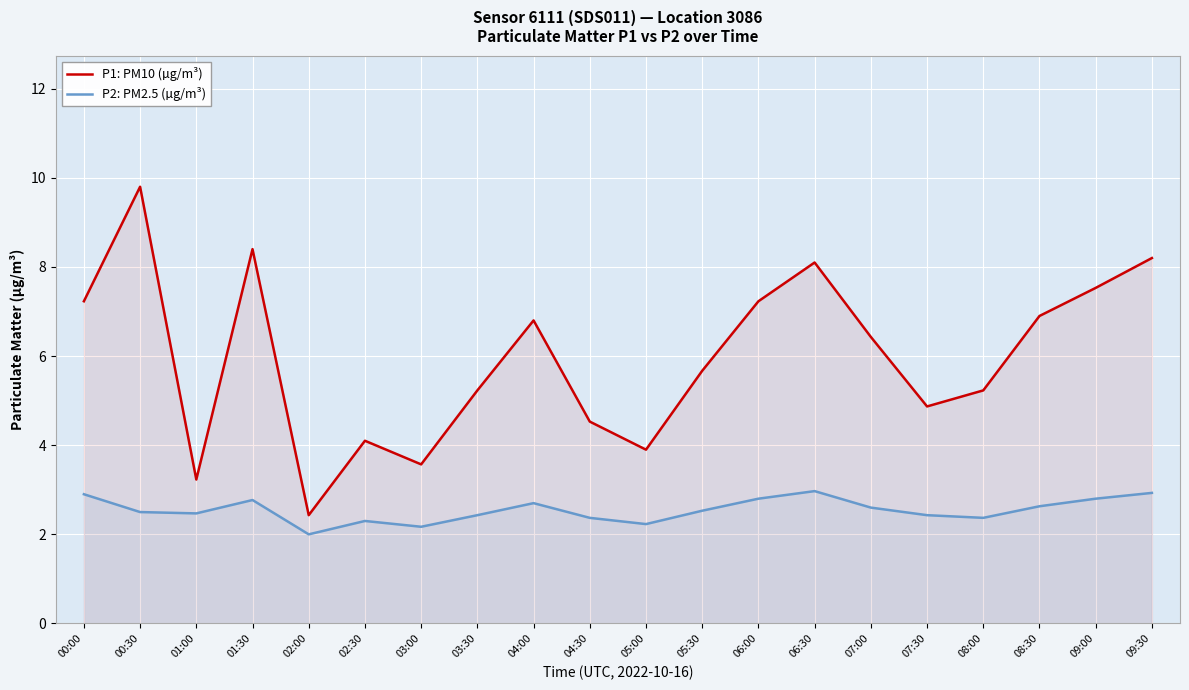

List the labels in order of P2: PM2.5 (µg/m³) value, smallest first.

02:00, 03:00, 05:00, 02:30, 04:30, 08:00, 03:30, 07:30, 01:00, 00:30, 05:30, 07:00, 08:30, 04:00, 01:30, 06:00, 09:00, 00:00, 09:30, 06:30